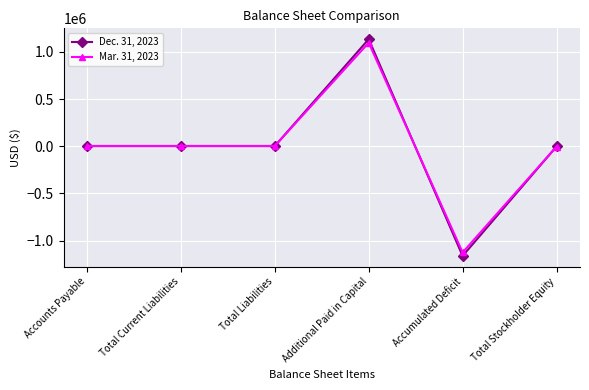

Does the chart display data point markers on the line(s)?

Yes